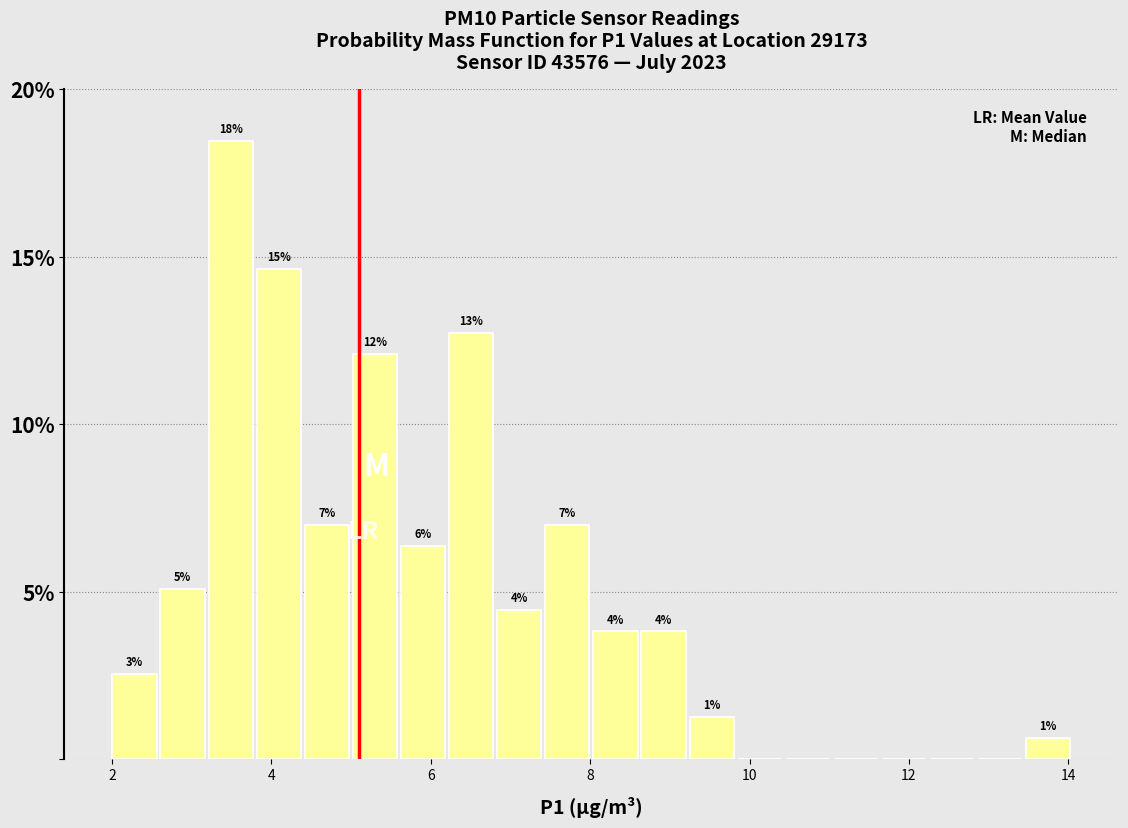

Around what value on the x-axis is the tallest bar? Give the approximate position of its centre, as read against the axis.

3.4